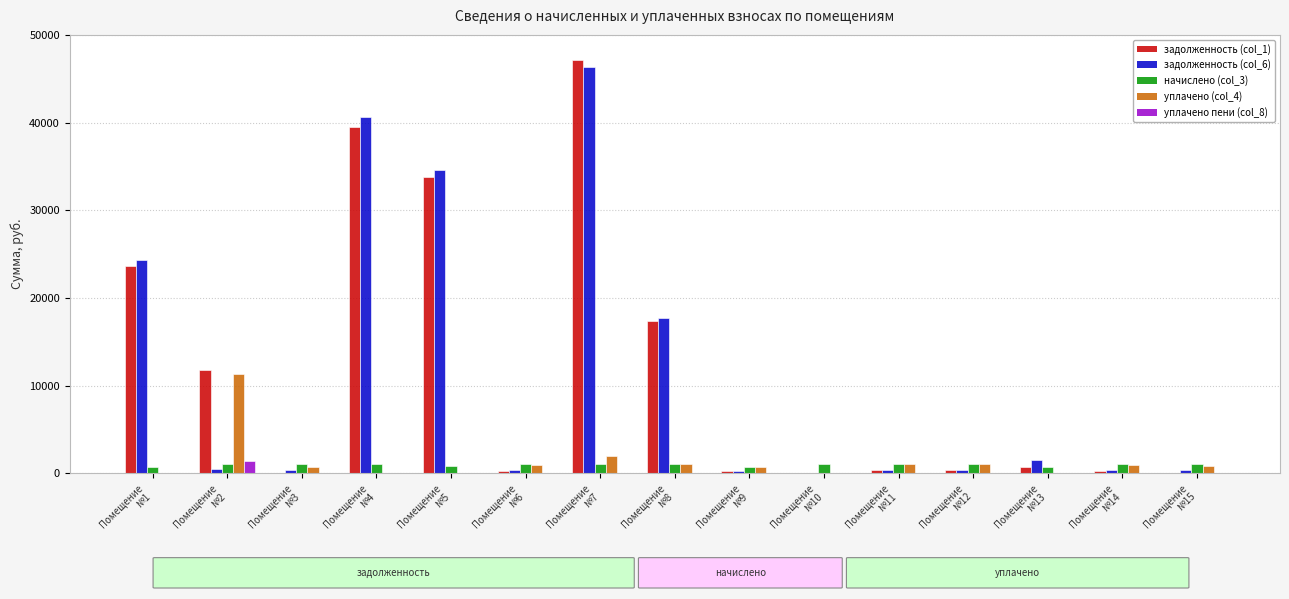

Which series has the largest total across all categories?

задолженность (col_1)